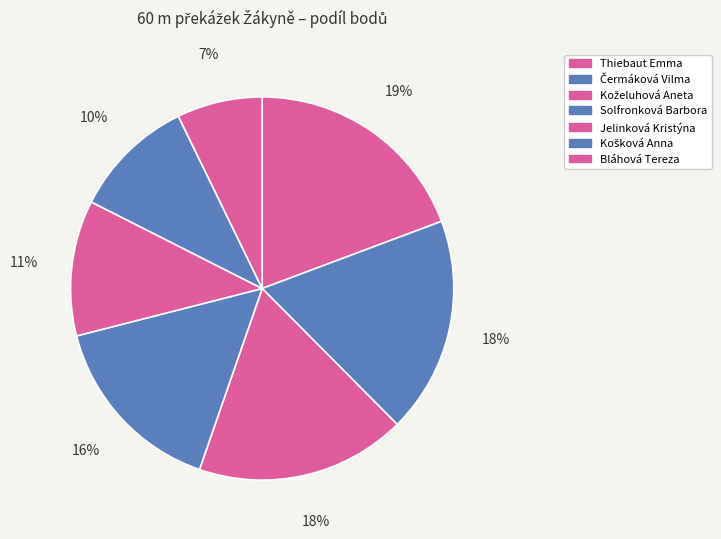

Is there any slice that represents more than half of the pie?

No